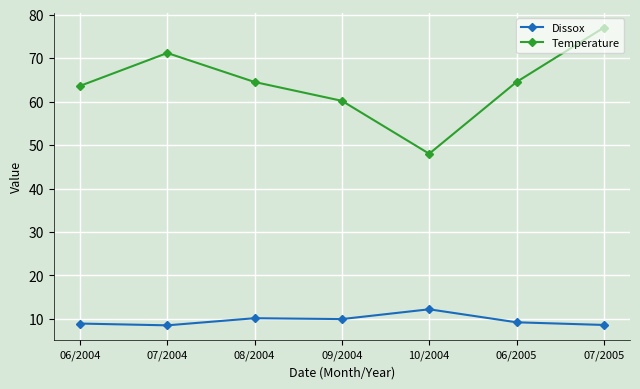

True or false: Dissox and Temperature cross at least once.

False